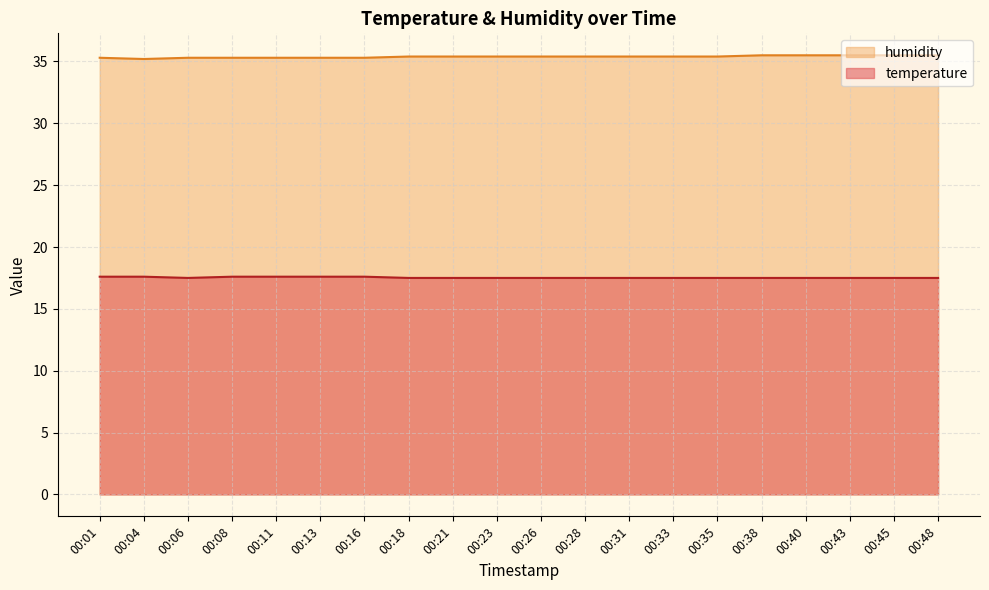

The temperature series shows 27.3 at 00:26. True or false?

False